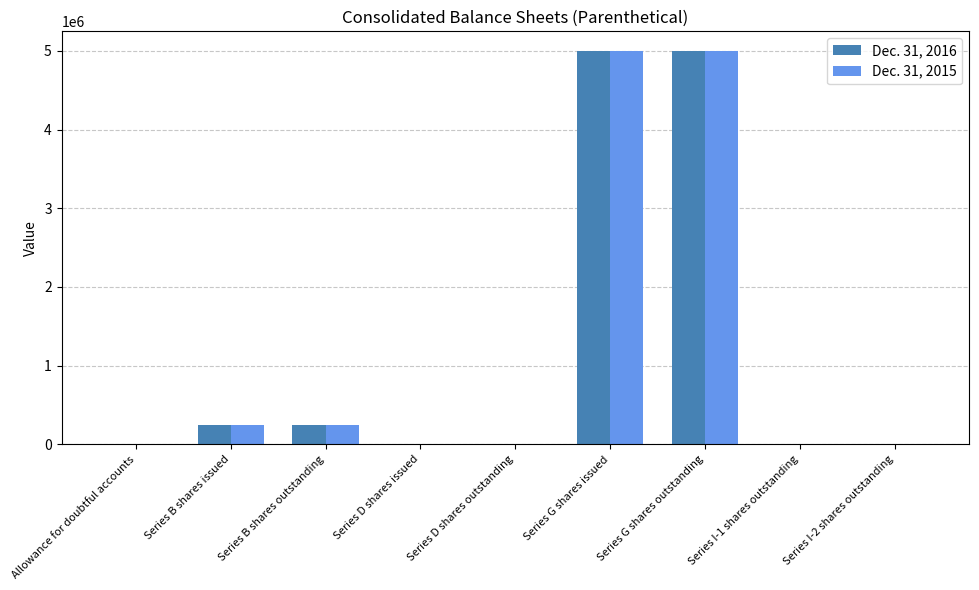

Count the number of categories in the chart.

9